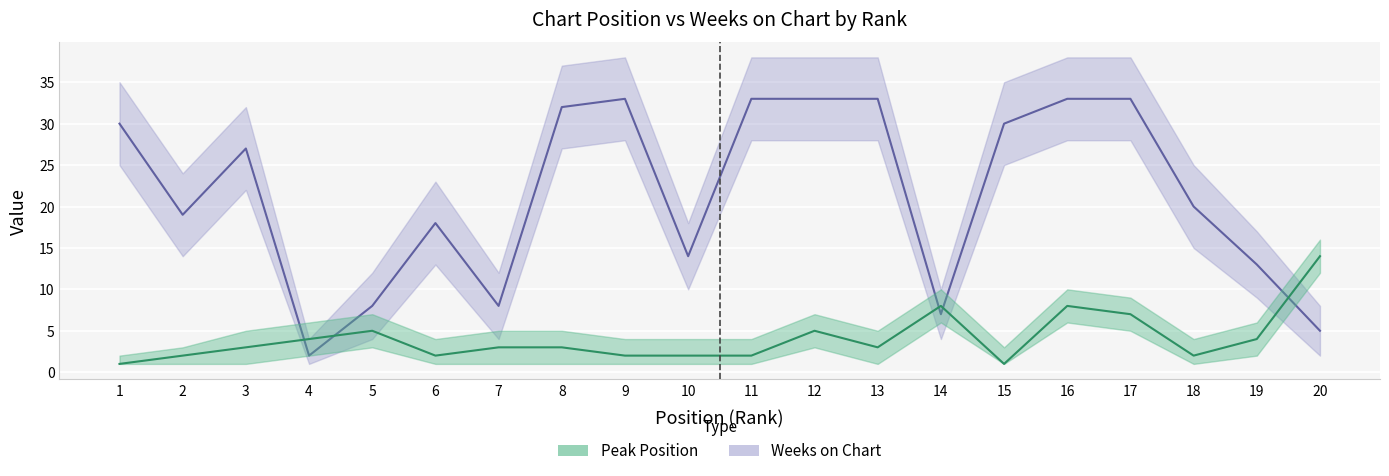

In Weeks on Chart, how many points are higher than both neighbors (excluding endpoints)?

3